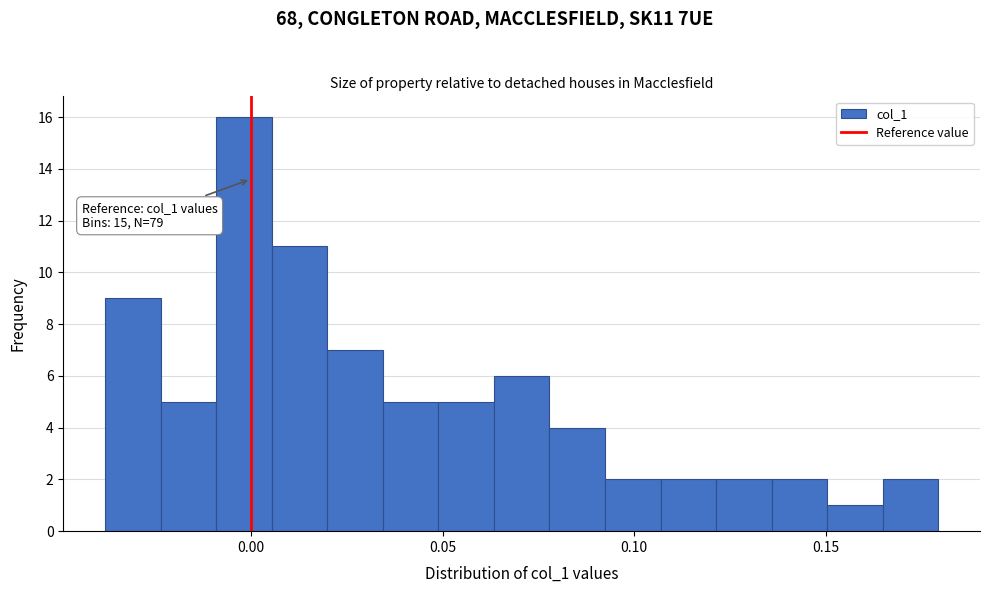

Read against the x-axis, roughly where is the centre of the tallest bar?

0.000